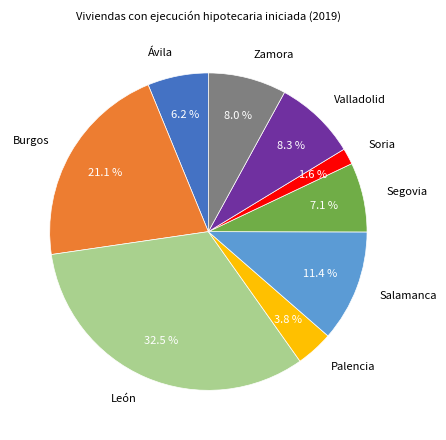

To the nearest percent, what percentage of the pie is Soria?

2%